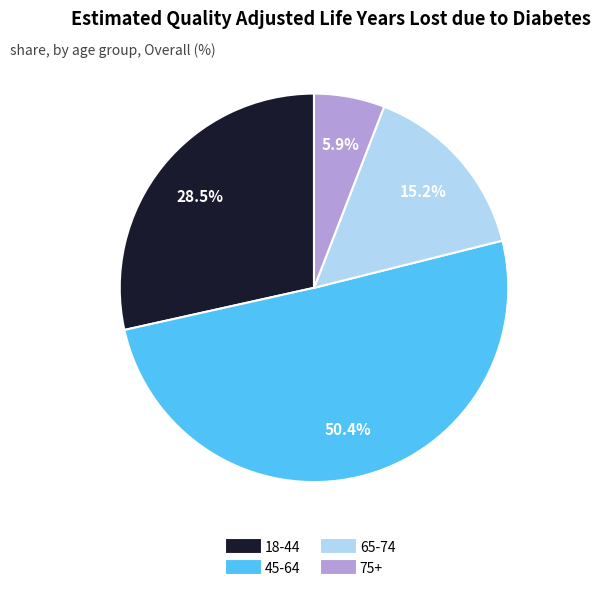

How many slices are in this pie chart?

4